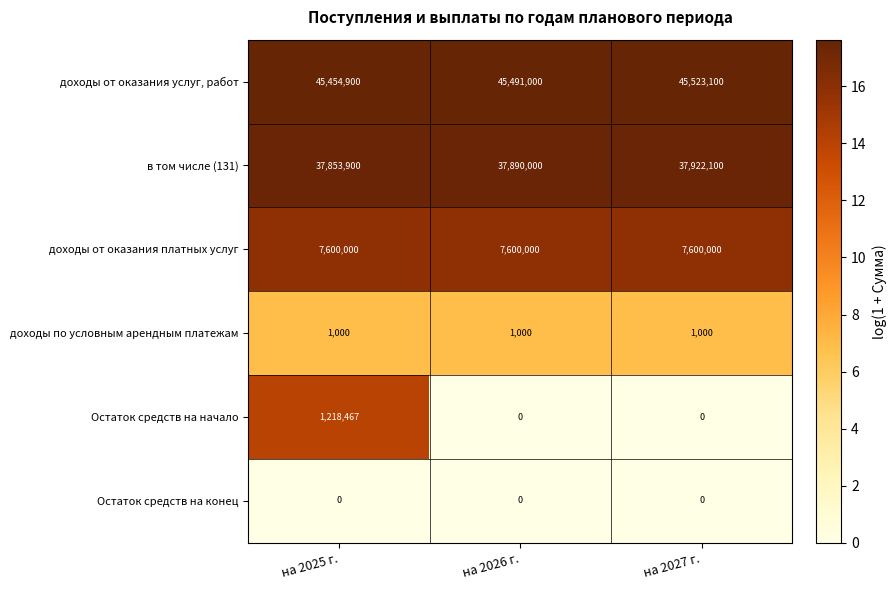

What is the sum of the доходы по условным арендным платежам values at на 2025 г. and на 2027 г.?

2000